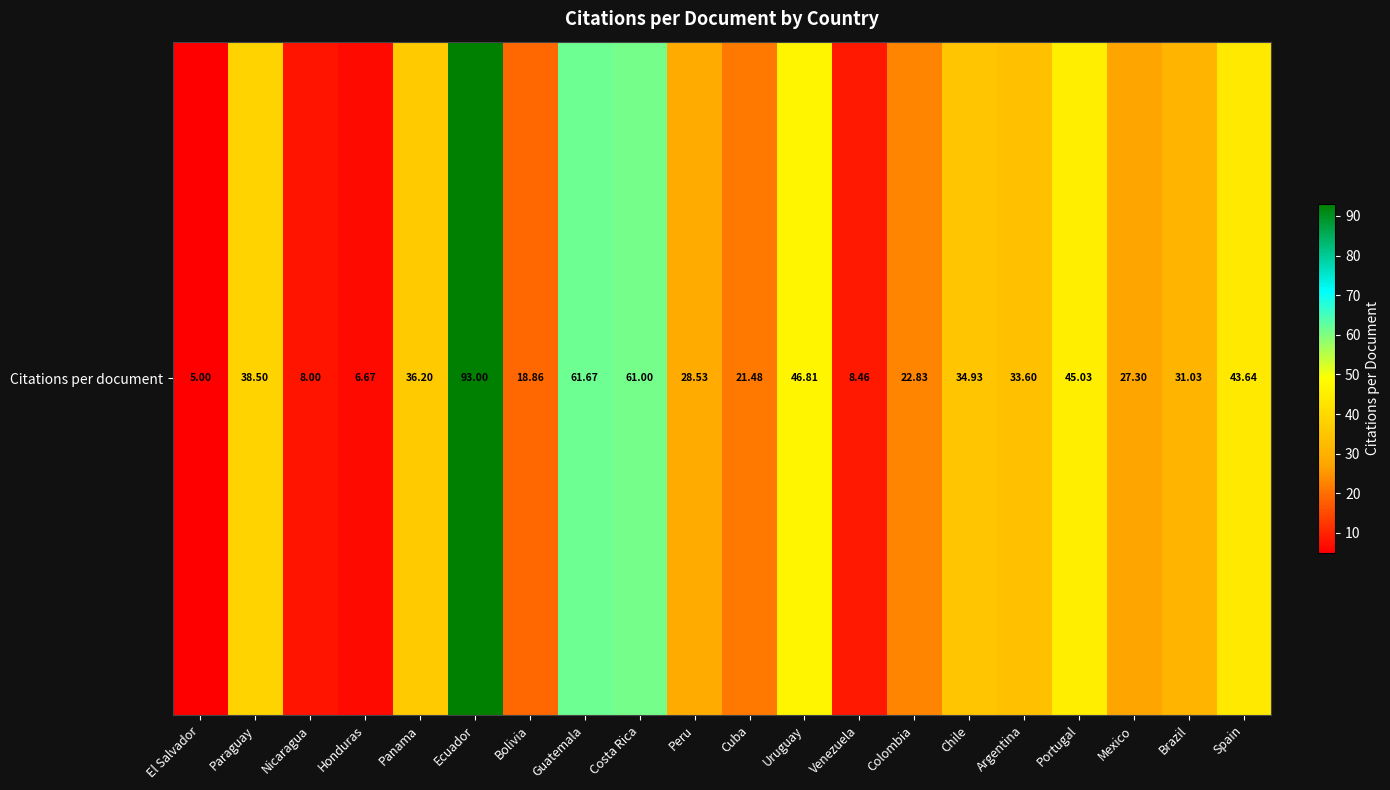

True or false: the data shows 8.5 at Venezuela.

True